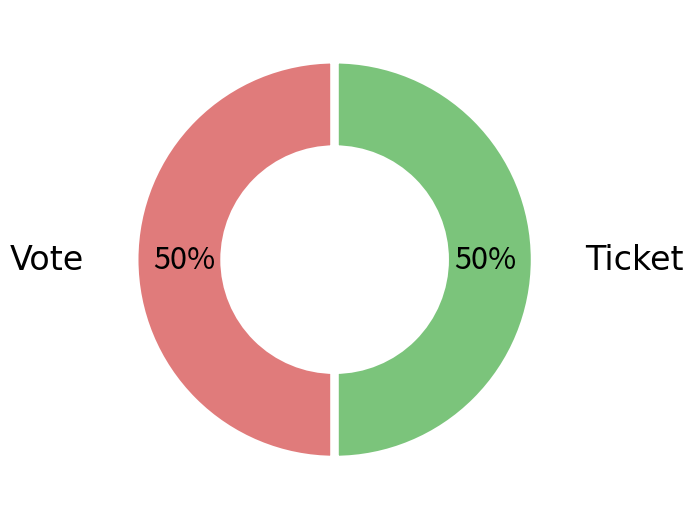

To the nearest percent, what is the average slice percentage?

50%